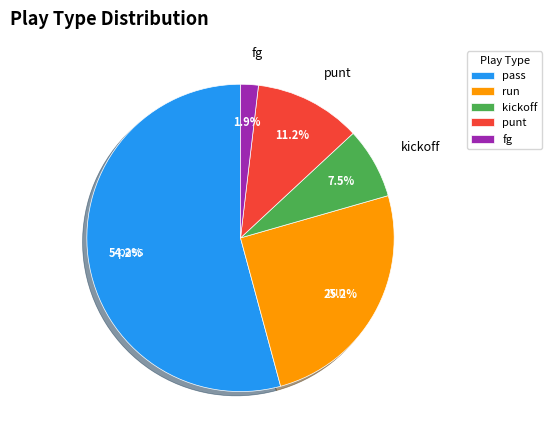

Which has a higher value, fg or pass?

pass